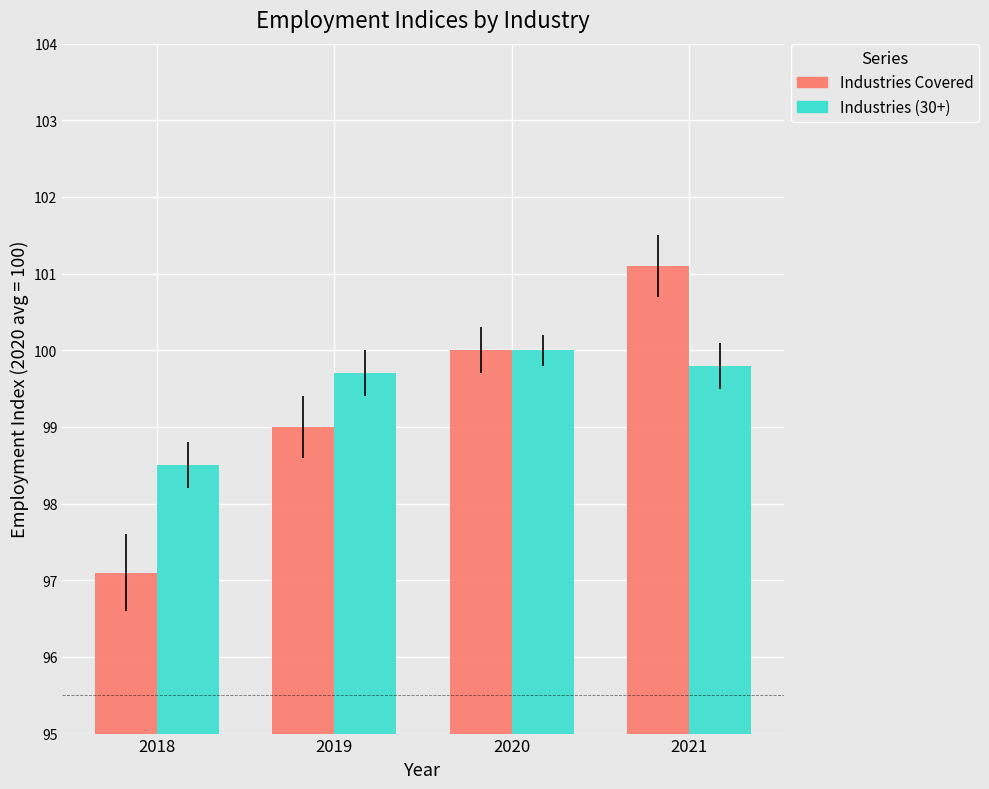

Reading left to right, transcribe all the data shown in this chart.

Industries Covered: 2018=97.1	2019=99.0	2020=100.0	2021=101.1
Industries (30+): 2018=98.5	2019=99.7	2020=100.0	2021=99.8